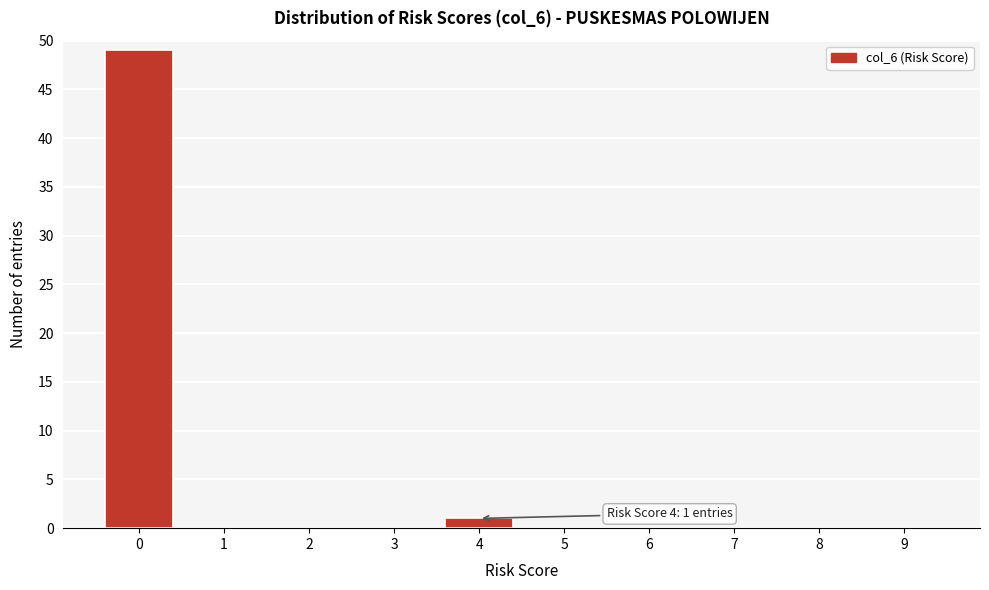

Reading right to left, list all the values displayed in this chart.

9=0	8=0	7=0	6=0	5=0	4=1	3=0	2=0	1=0	0=49